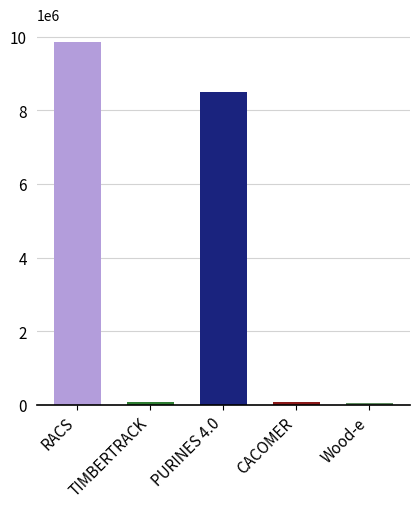

The value at PURINES 4.0 is 8484999. True or false?

True